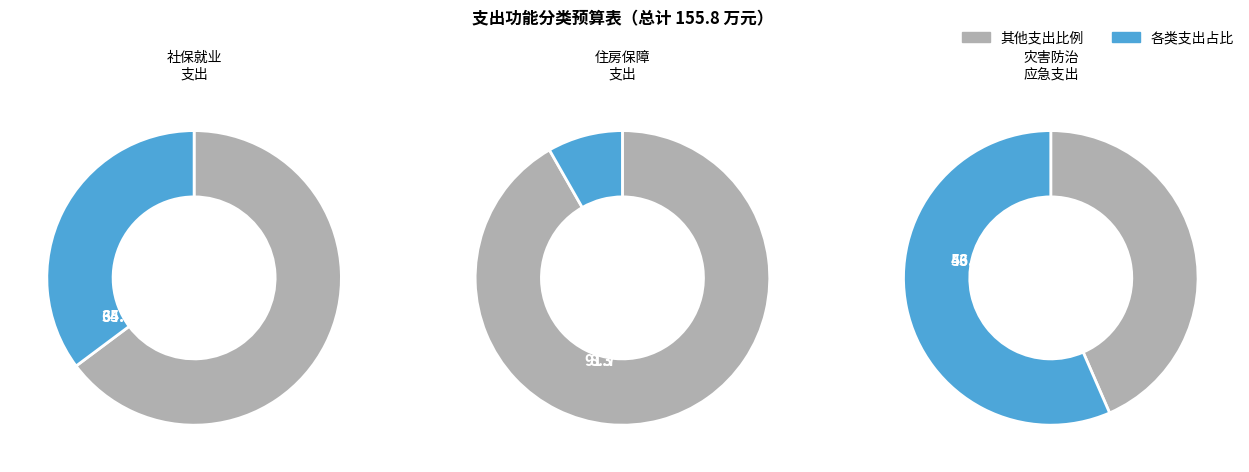

Does any single category account for the majority?

Yes